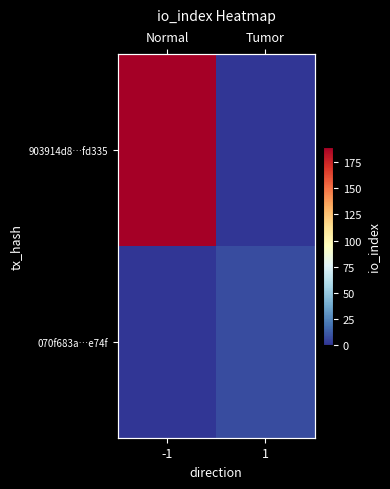

At how many categories does at least one series exceed 68?

1